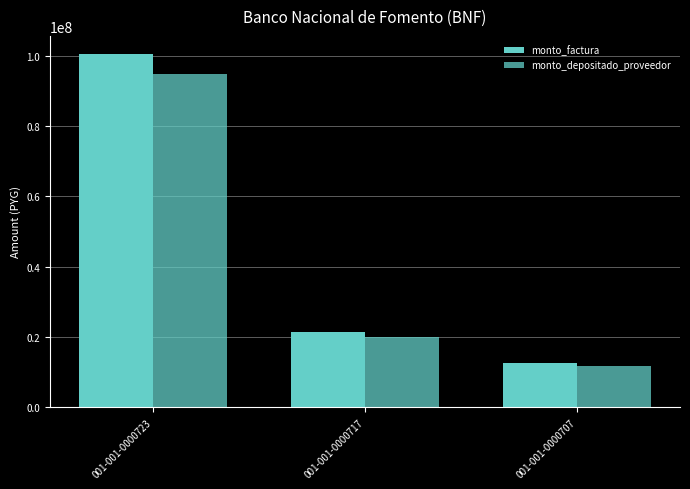

How many groups of bars are there?

3